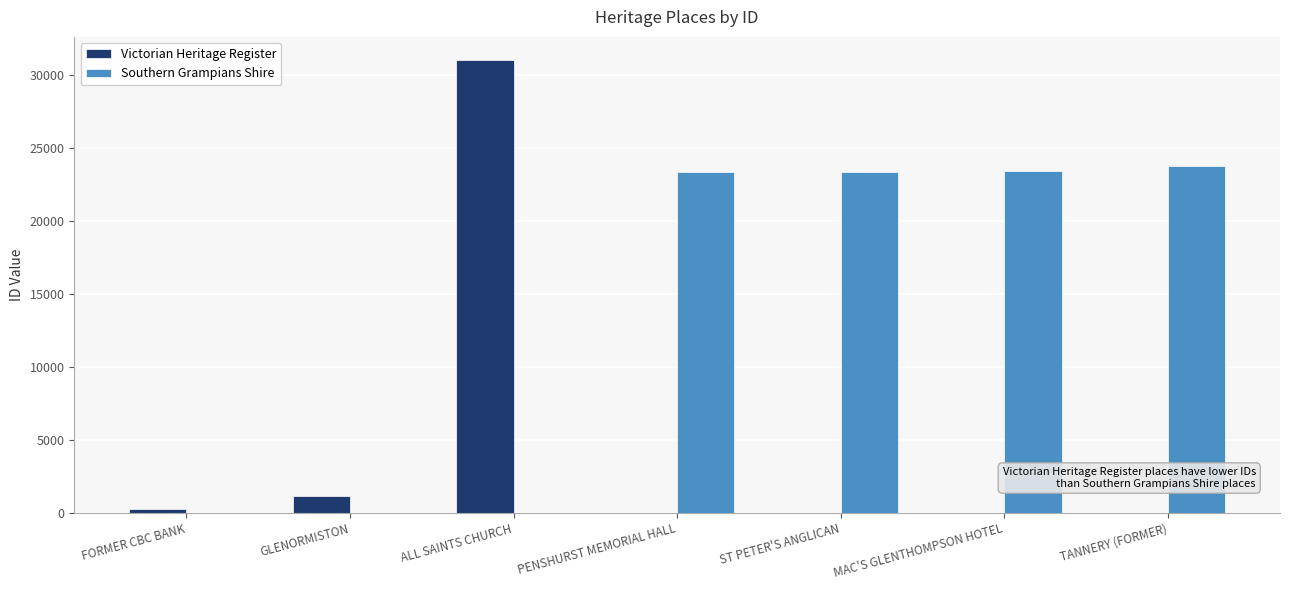

Is it true that Victorian Heritage Register equals 0 at TANNERY (FORMER)?

True